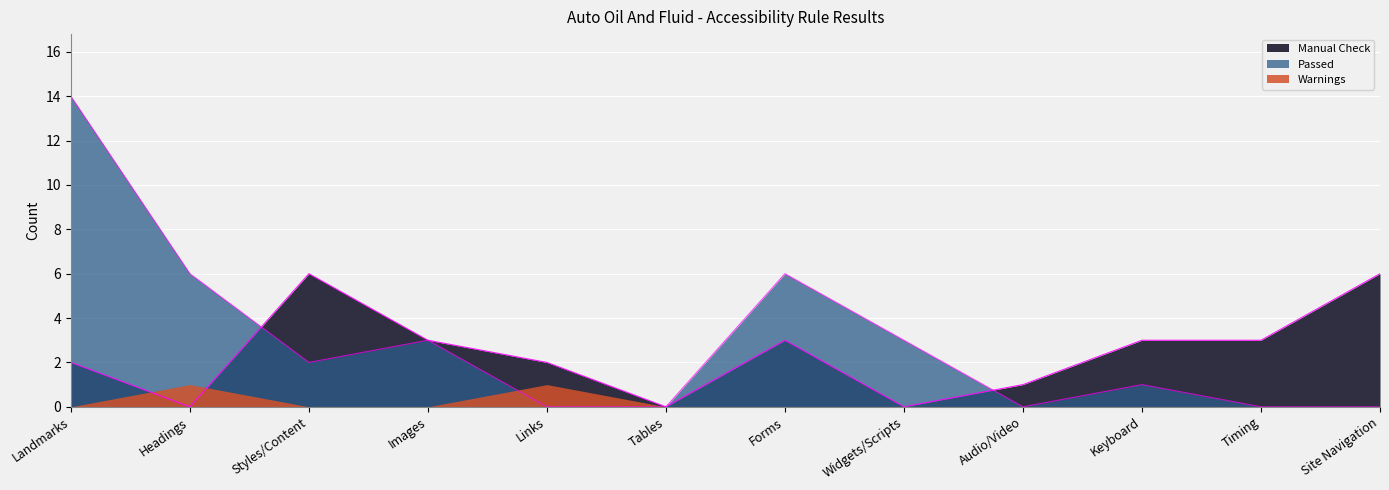

What is the difference between the maximum and minimum values in the Passed series?

14